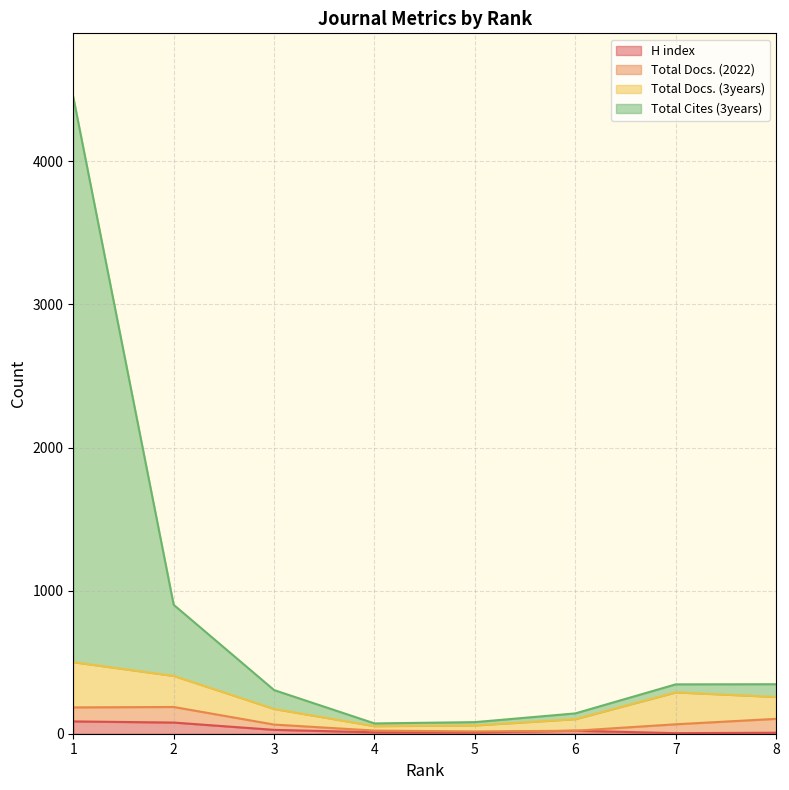

True or false: H index has a value of 48 at 3.

False